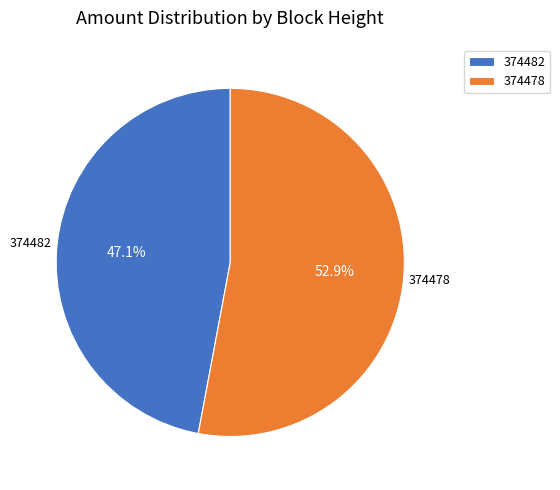

Is there any slice that represents more than half of the pie?

Yes